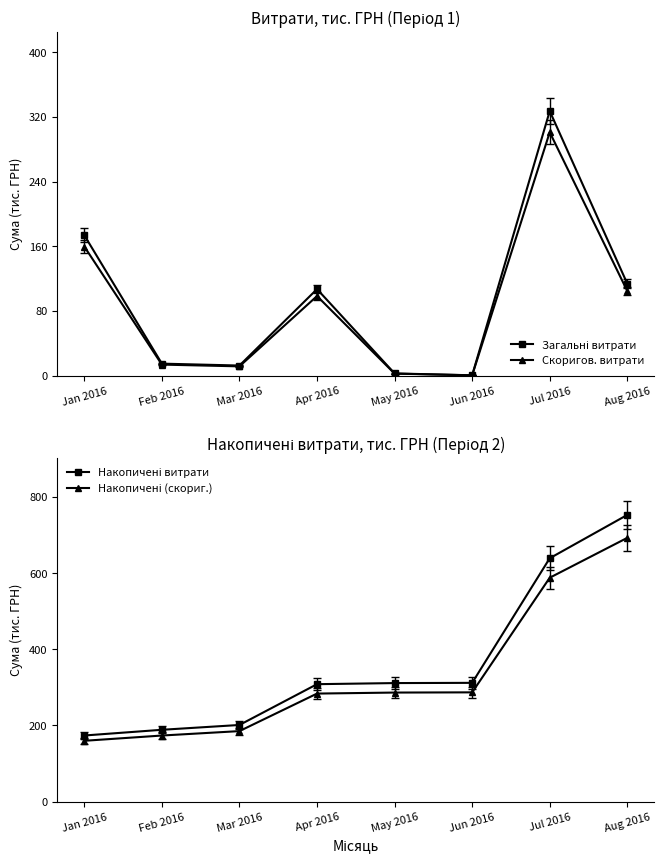

True or false: Загальні витрати and Накопичені витрати cross at least once.

False